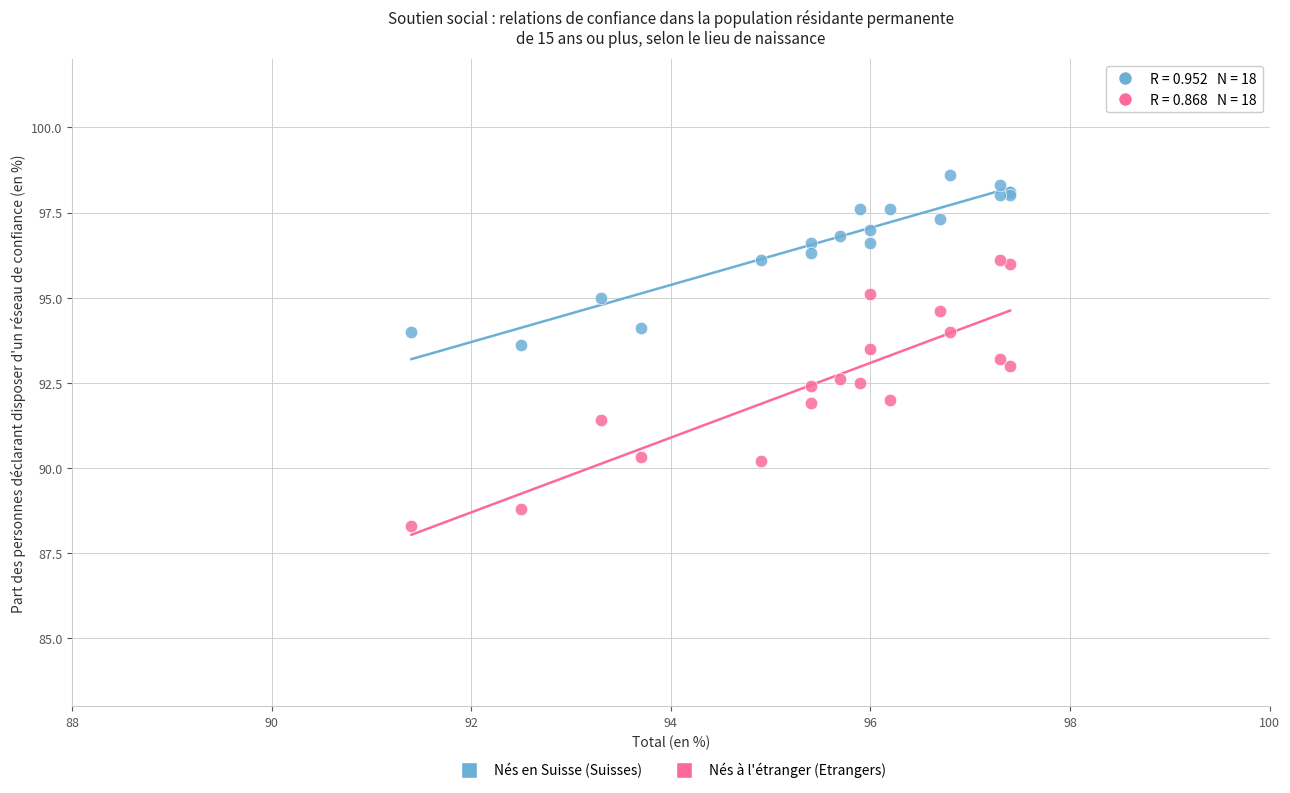

Which series contains the lowest Y value?

Nés à l'étranger (Etrangers)